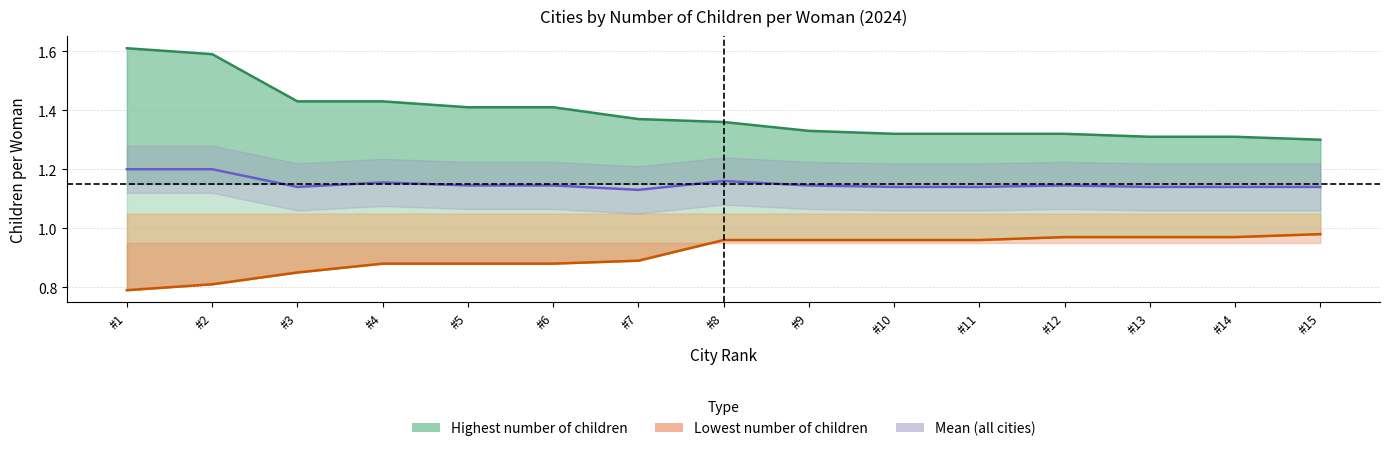

Is the value of lowest_values at #12 greater than the value of highest_values at #4?

No